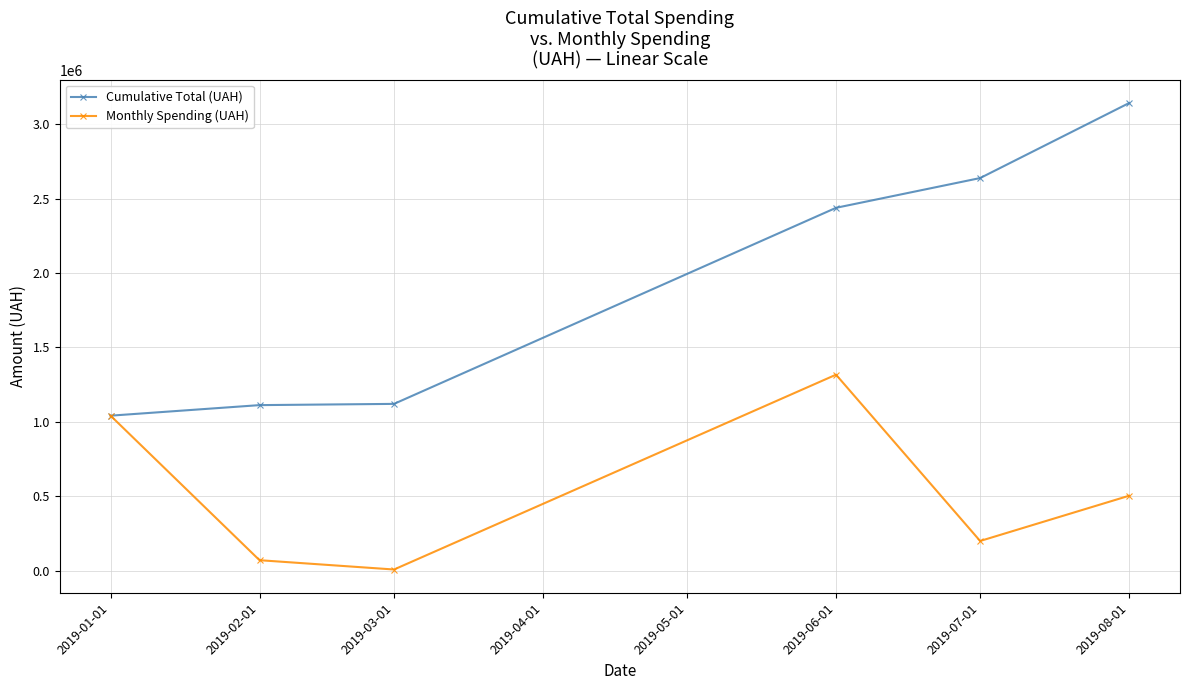

How many interior local valleys does the Monthly Spending (UAH) series have?

2